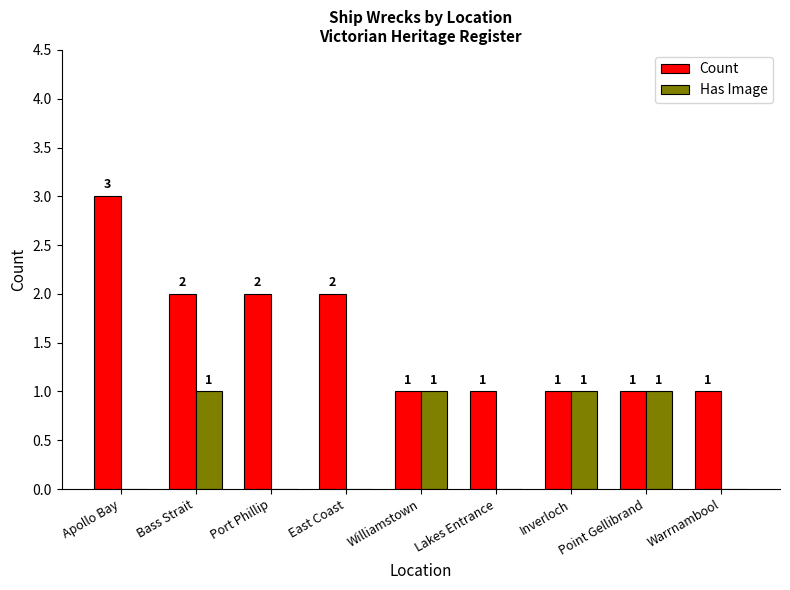

Which series has the largest total across all categories?

Count